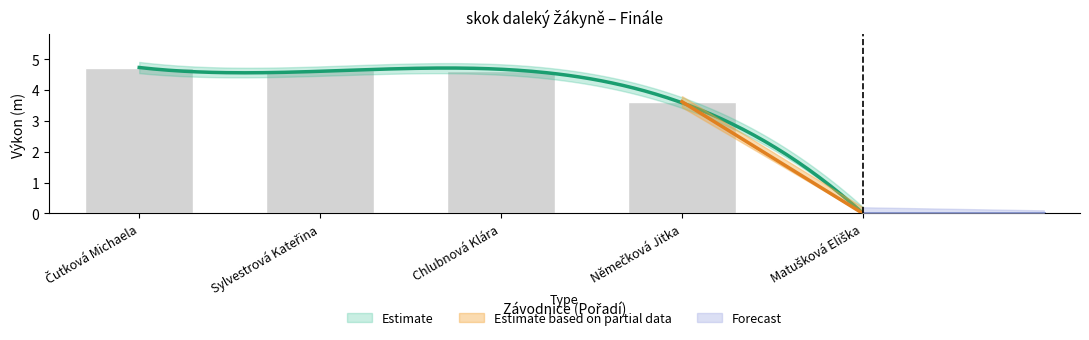

Which label corresponds to the smallest value in the chart?

Matušková Eliška